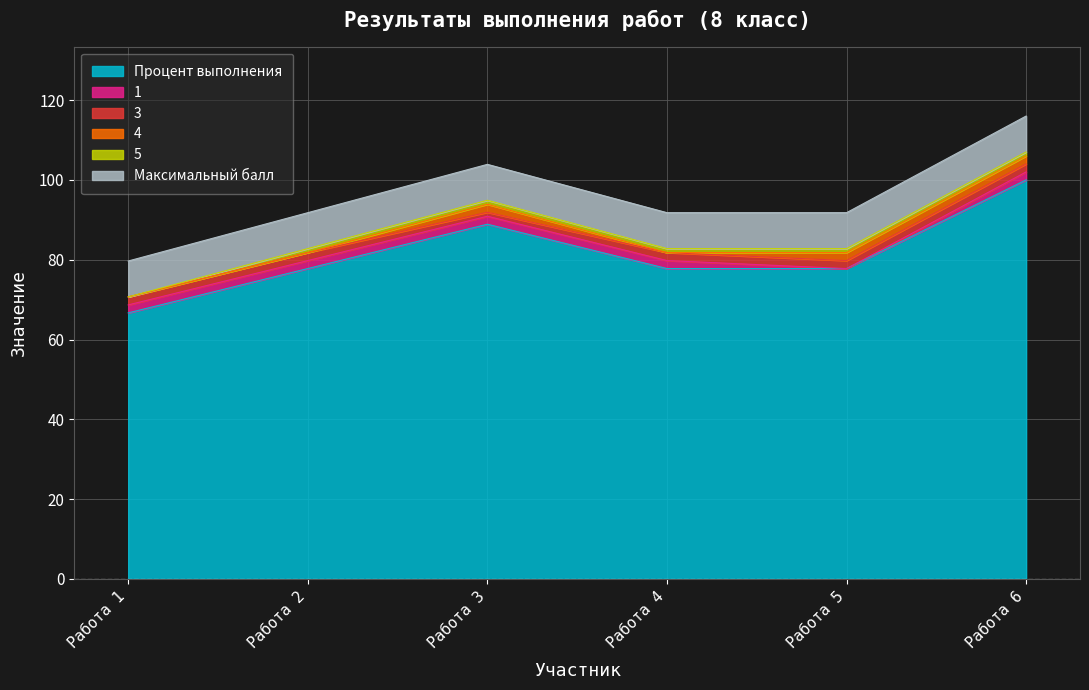

At Работа 6, list the series in order from largest to smallest.

Процент выполнения, Максимальный балл, 1, 3, 4, 5